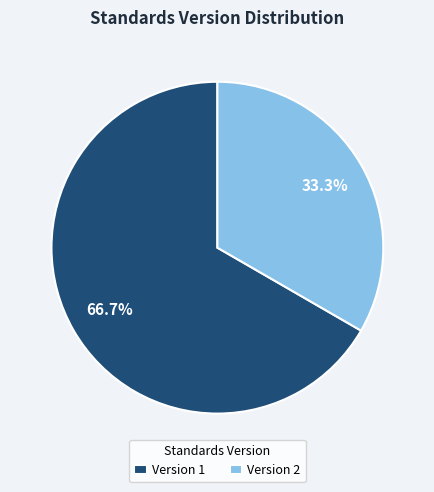

What is the total percentage of Version 2 and Version 1?

100.0%